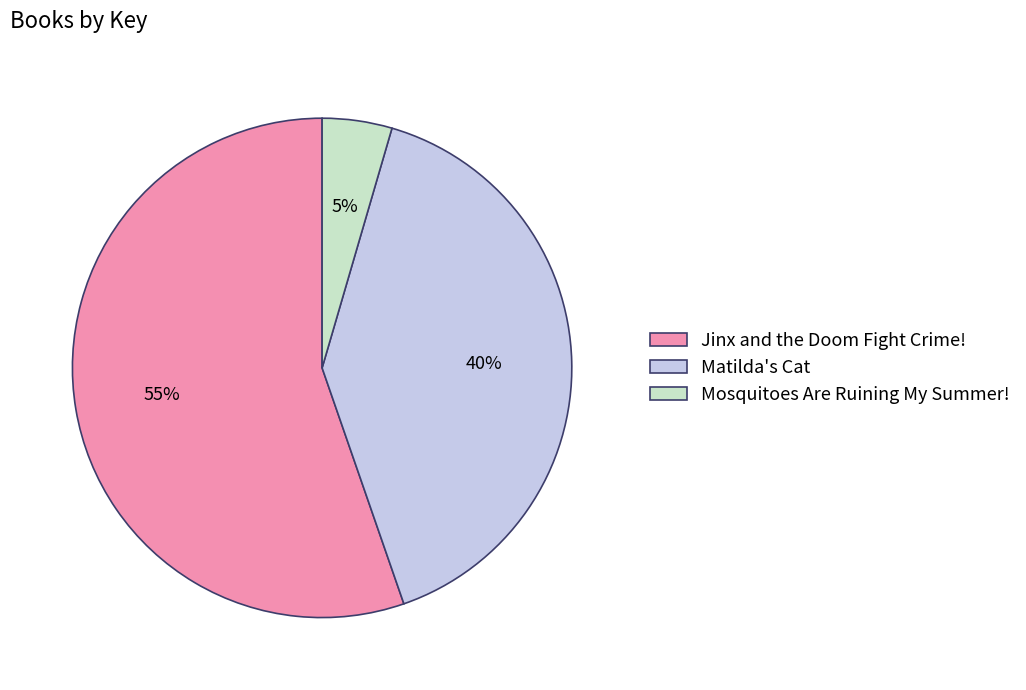

Which has a higher value, Jinx and the Doom Fight Crime! or Mosquitoes Are Ruining My Summer!?

Jinx and the Doom Fight Crime!